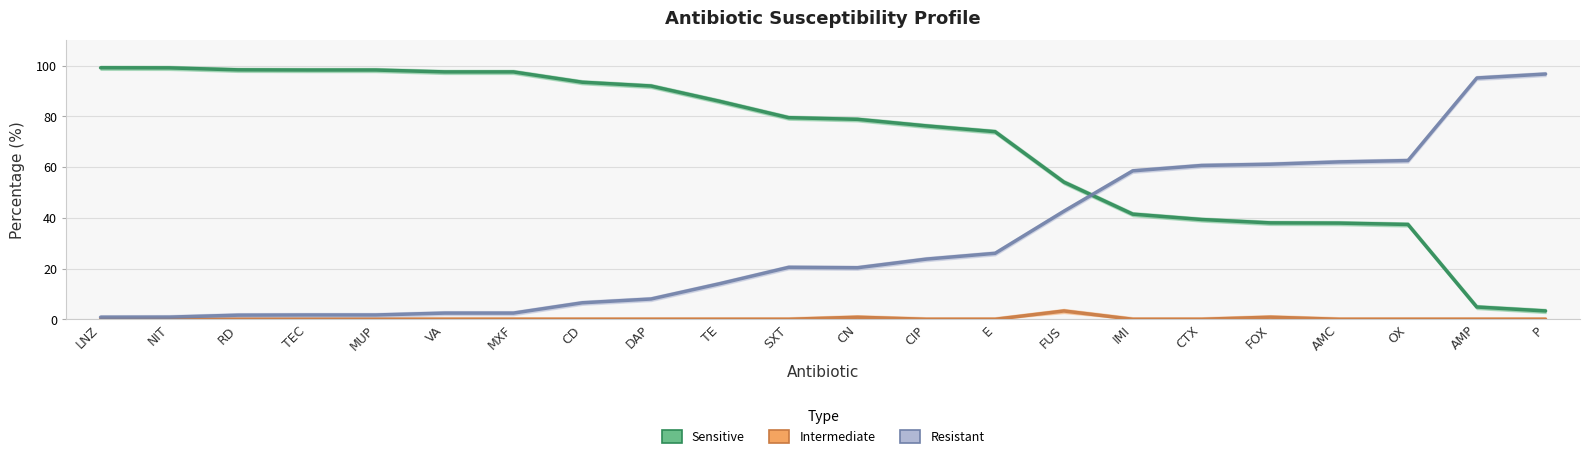

After their last crossing, which series has the higher values: Resistant or Sensitive?

Resistant